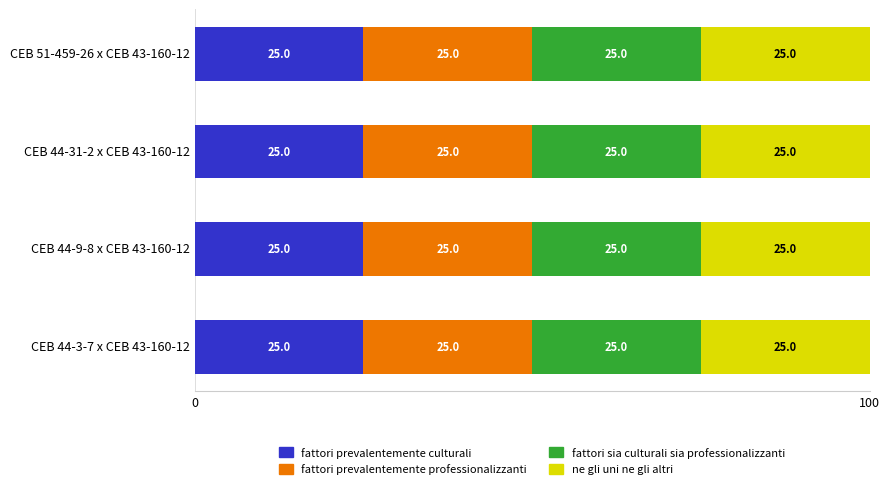

What value does the fattori prevalentemente culturali series have at CEB 44-31-2 x CEB 43-160-12?

25.0